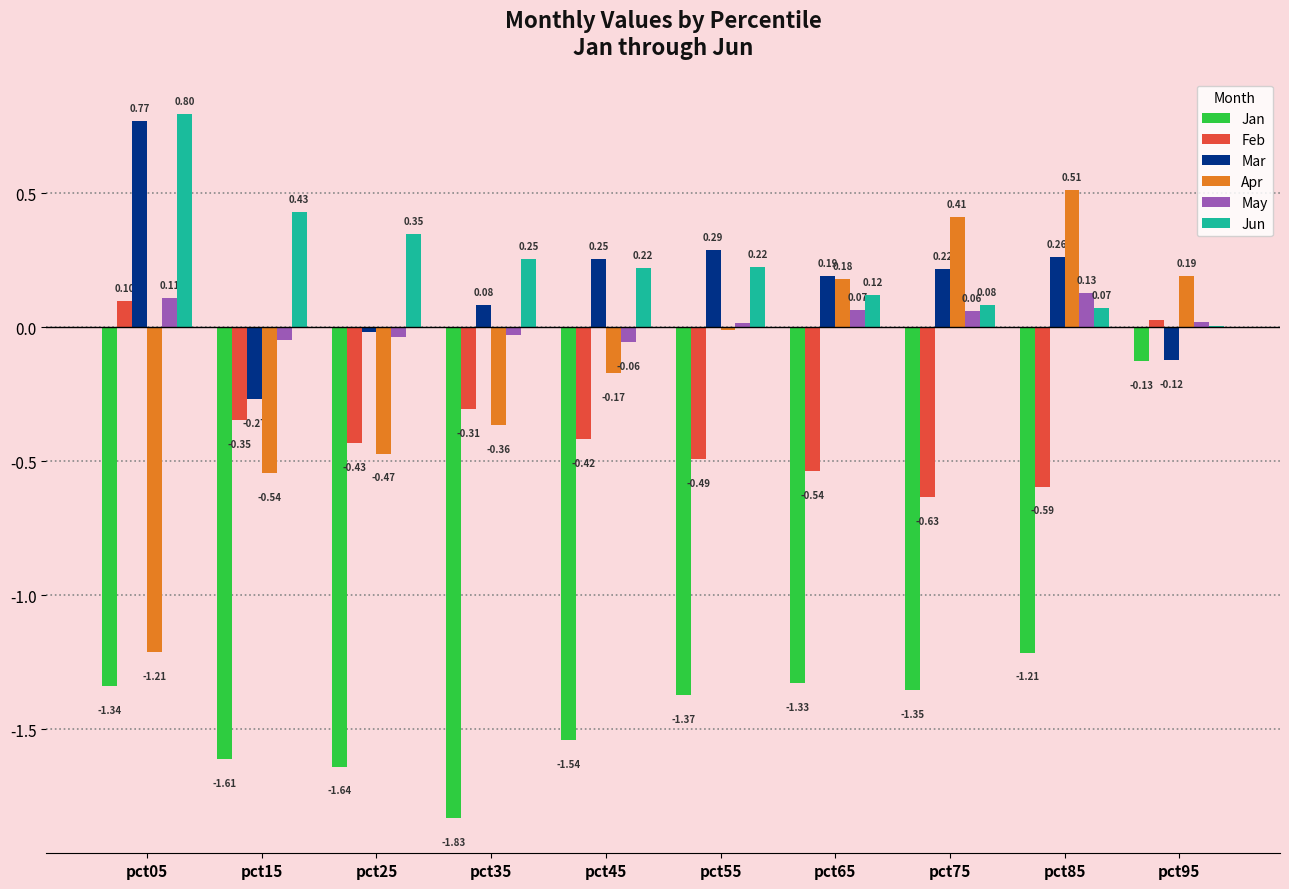

Is the value of Feb at pct45 greater than the value of Jun at pct65?

No